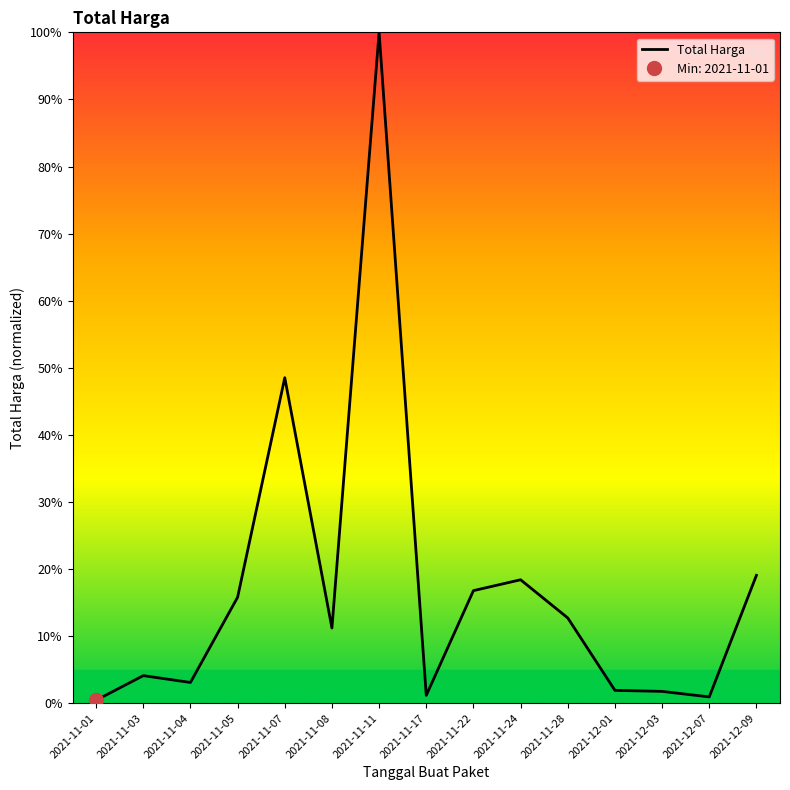

Which category has the lowest value across all series?

2021-11-01